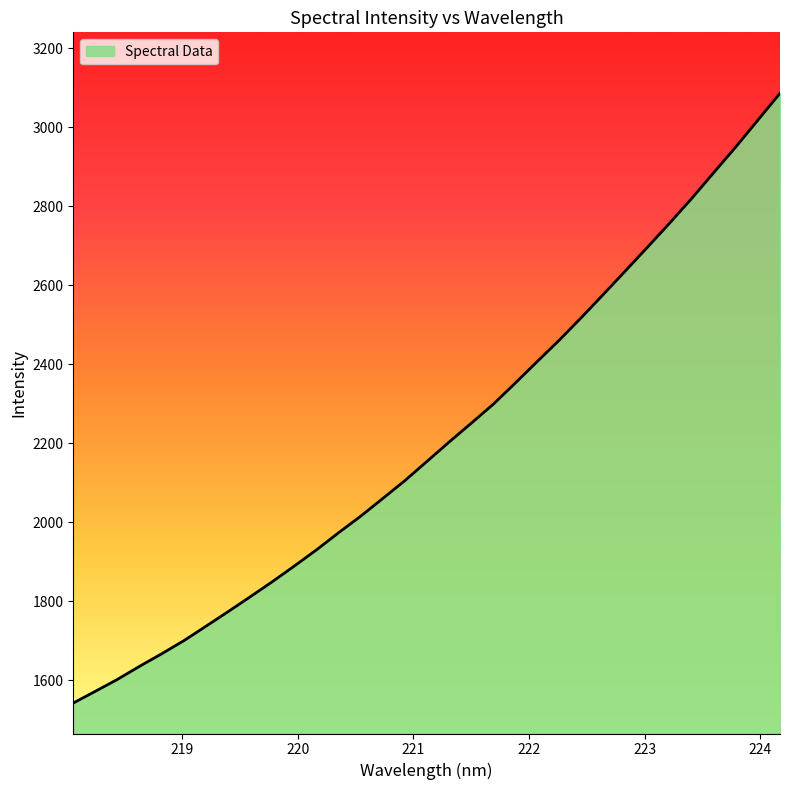

What is the smallest value displayed?

1542.9